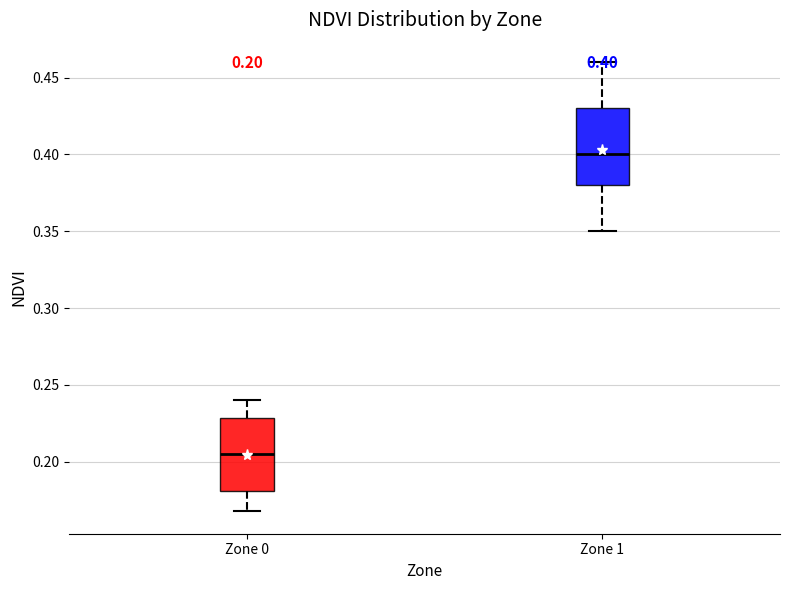

Which box's median line is the highest?

Zone 1